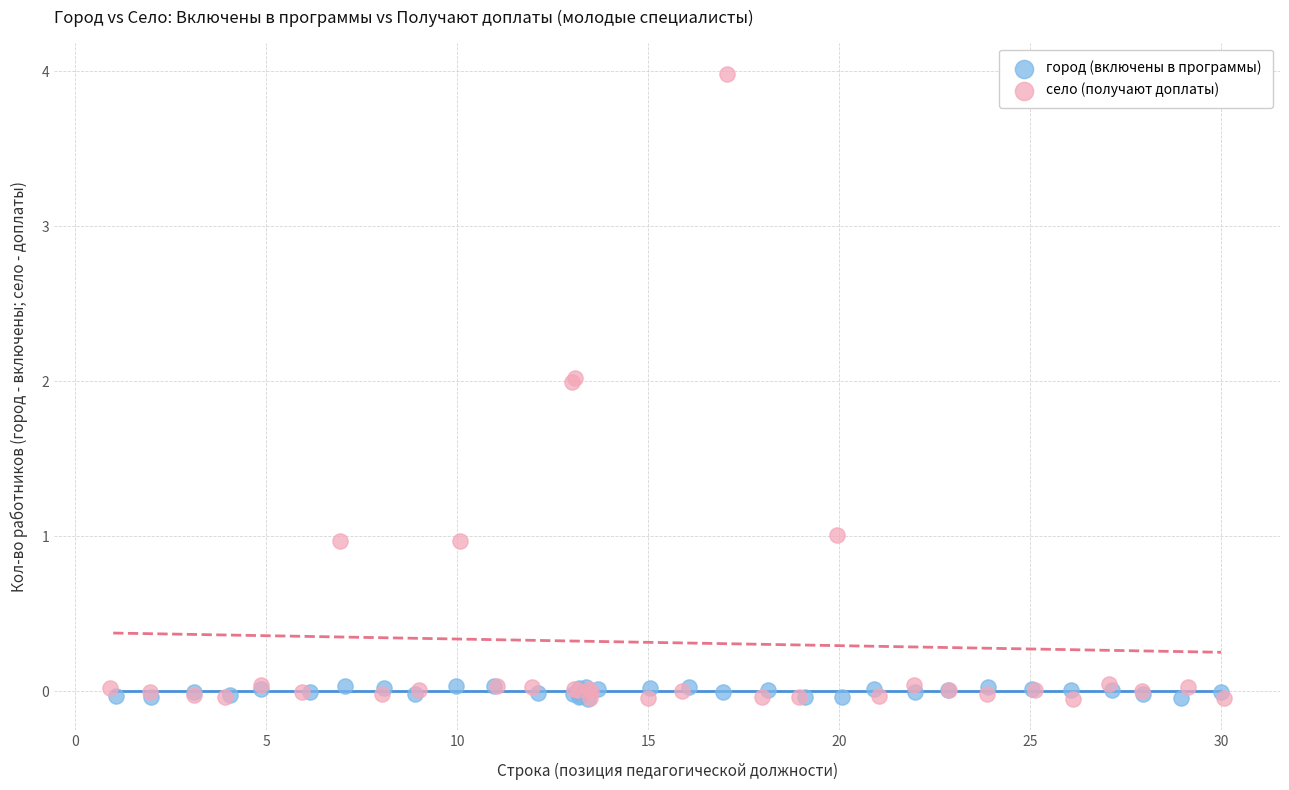

What are all the series names shown in the legend?

город (включены в программы), село (получают доплаты)